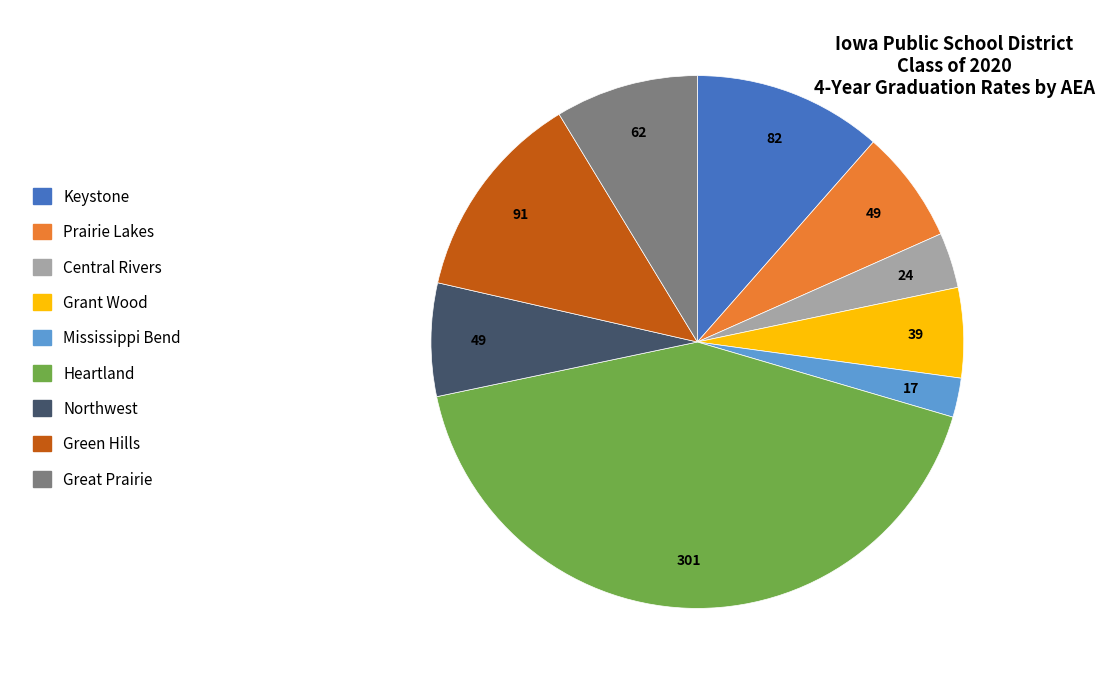

What is the ratio of the value at Northwest to the value at Grant Wood?

1.3